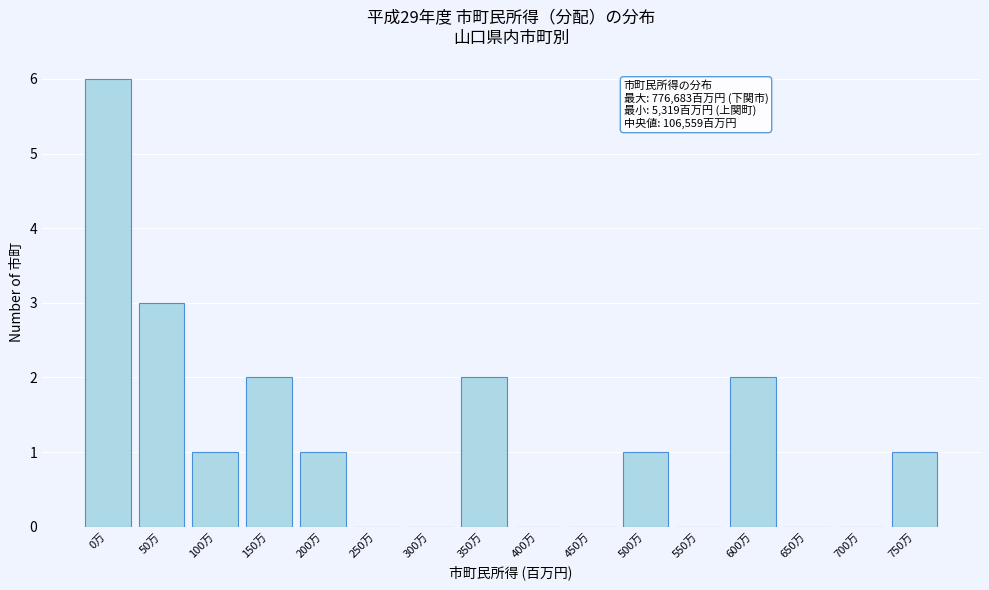

Reading left to right, what are all the values shown in this chart?

0万=6	50万=3	100万=1	150万=2	200万=1	250万=0	300万=0	350万=2	400万=0	450万=0	500万=1	550万=0	600万=2	650万=0	700万=0	750万=1